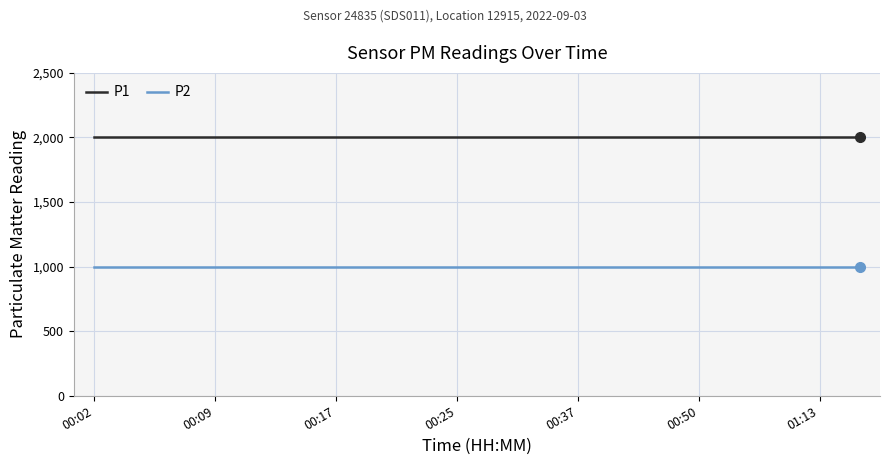

What is the minimum value shown in the chart?

999.9